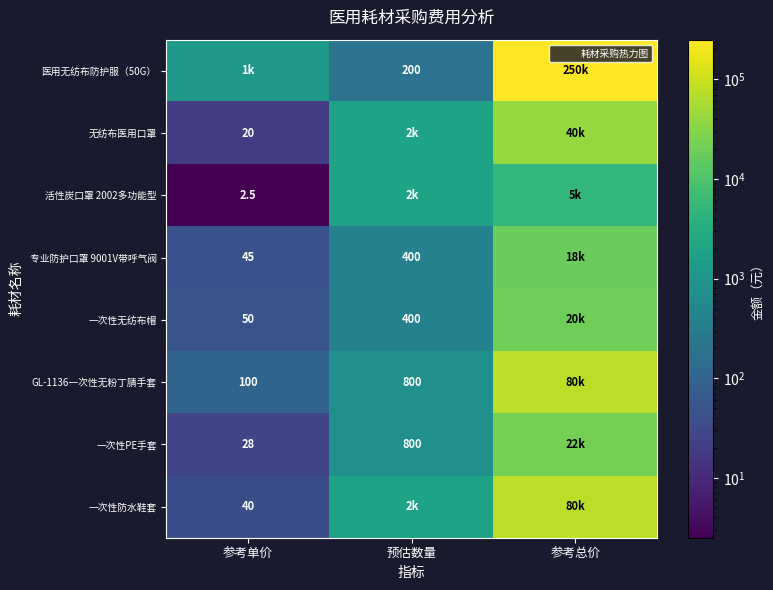

The GL-1136一次性无粉丁腈手套 series shows 105627.7 at 参考总价. True or false?

False